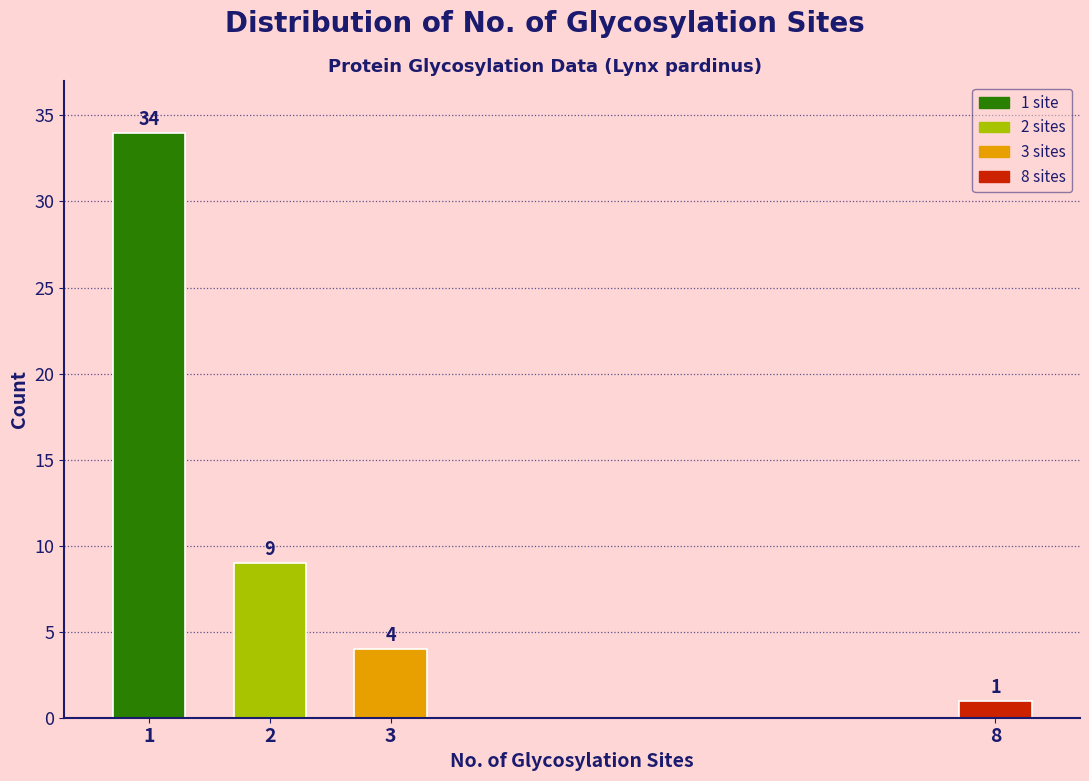

Reading left to right, transcribe all the data shown in this chart.

1=34	2=9	3=4	8=1